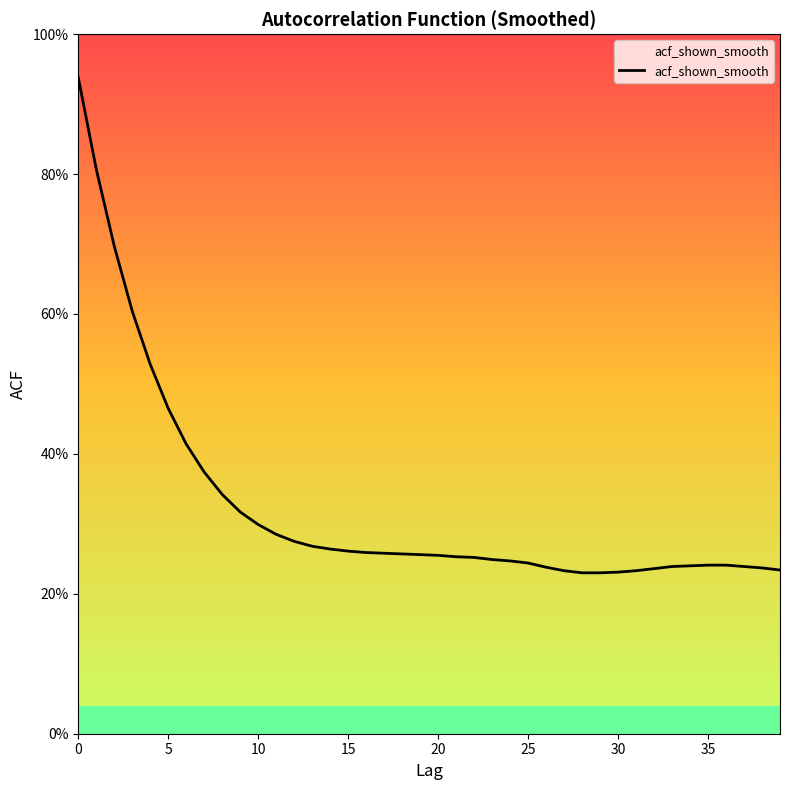

Reading right to left, list all the values displayed in this chart.

0.2	0.2	0.2	0.2	0.2	0.2	0.2	0.2	0.2	0.2	0.2	0.2	0.2	0.2	0.2	0.2	0.2	0.3	0.3	0.3	0.3	0.3	0.3	0.3	0.3	0.3	0.3	0.3	0.3	0.3	0.3	0.3	0.4	0.4	0.5	0.5	0.6	0.7	0.8	0.9